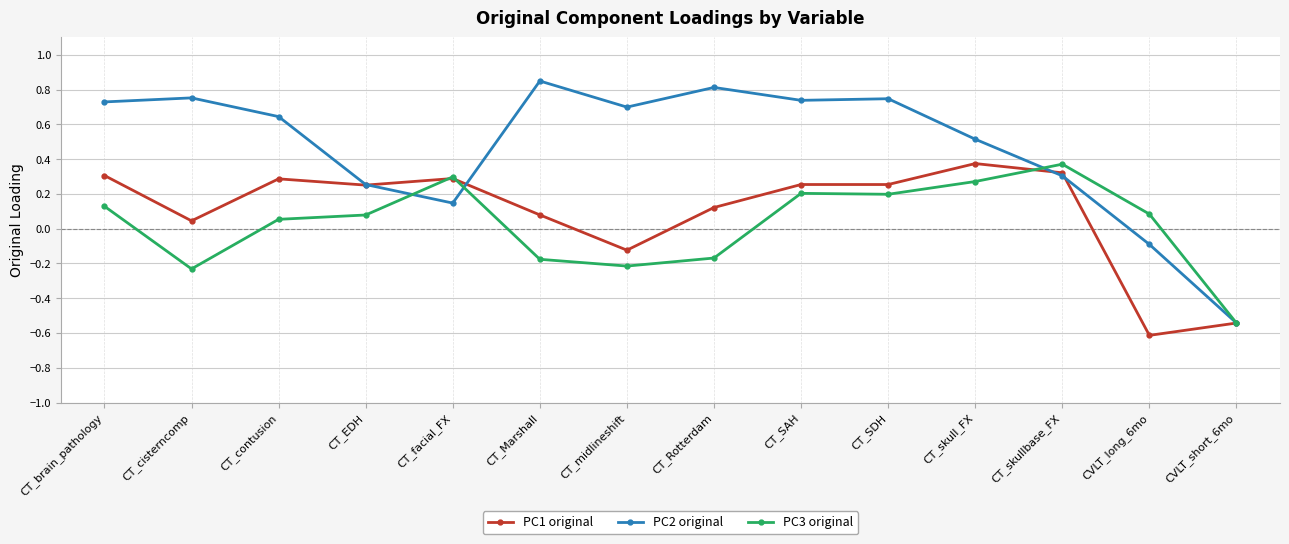

Which series has the widest spread of values?

PC2 original